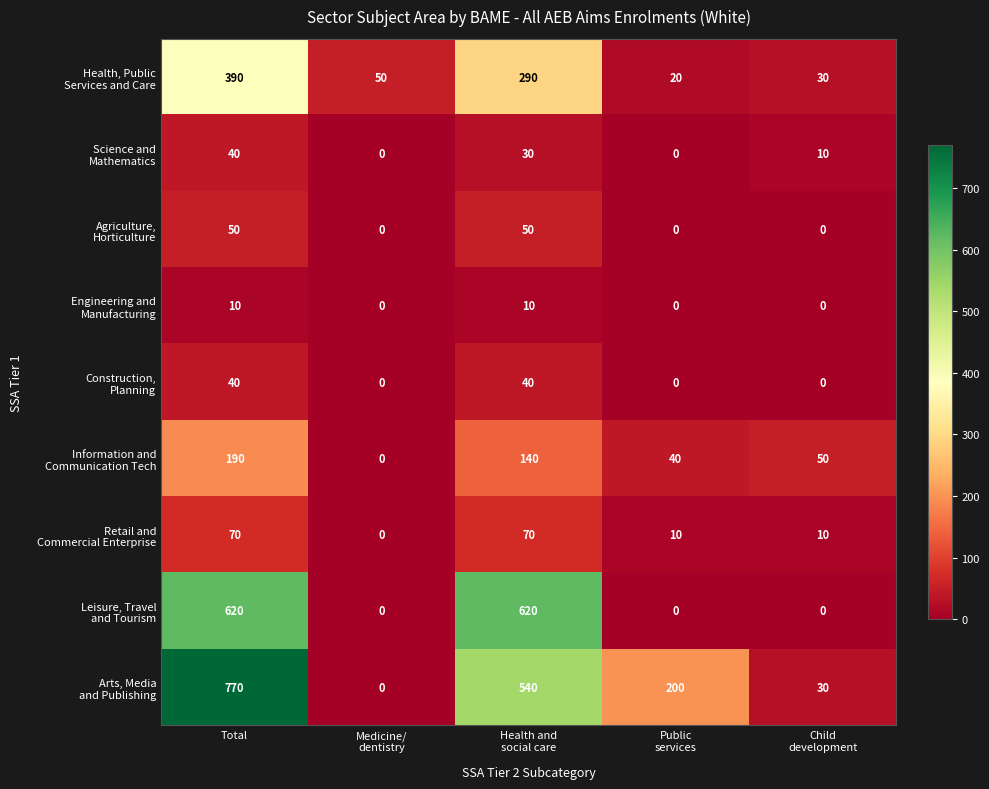

Which category has the highest value across all series?

Total